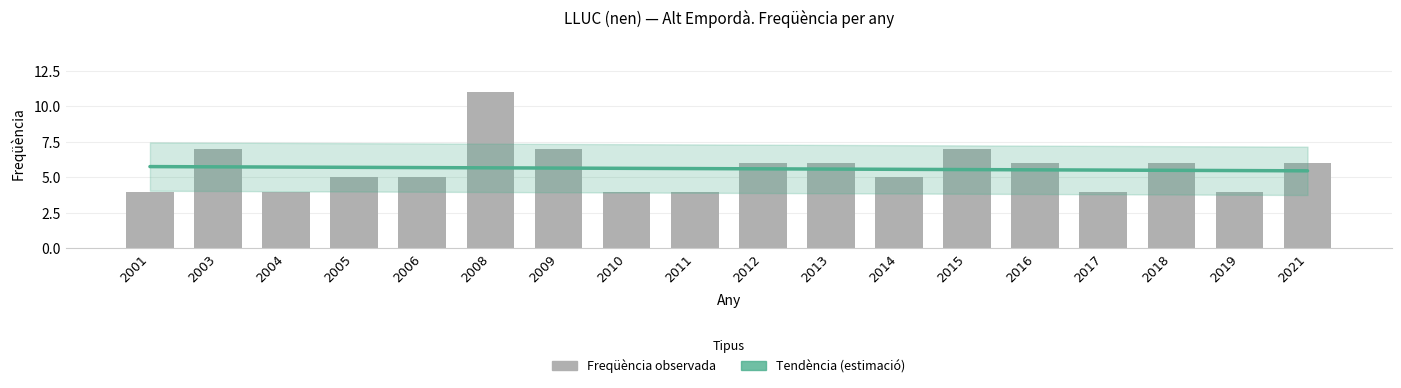

Reading left to right, list all the values displayed in this chart.

Tendència: 2001=5.8	2003=5.7	2004=5.7	2005=5.7	2006=5.7	2008=5.7	2009=5.7	2010=5.6	2011=5.6	2012=5.6	2013=5.6	2014=5.6	2015=5.5	2016=5.5	2017=5.5	2018=5.5	2019=5.5	2021=5.5
Freqüència: 2001=4.0	2003=7.0	2004=4.0	2005=5.0	2006=5.0	2008=11.0	2009=7.0	2010=4.0	2011=4.0	2012=6.0	2013=6.0	2014=5.0	2015=7.0	2016=6.0	2017=4.0	2018=6.0	2019=4.0	2021=6.0